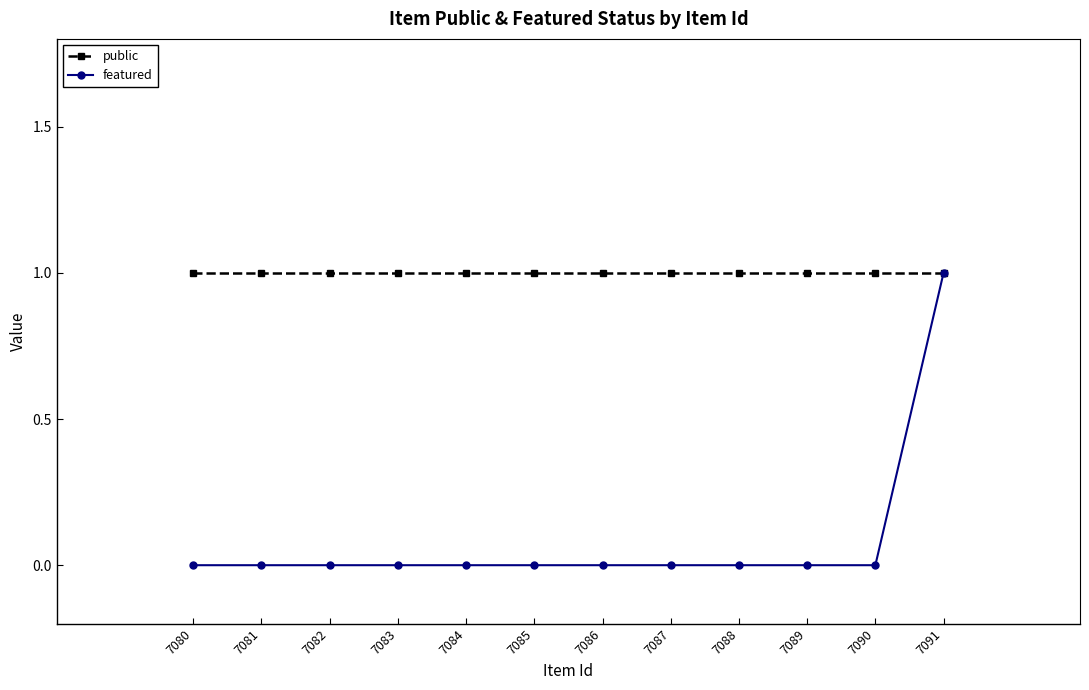

How many positive values does the featured series have?

1